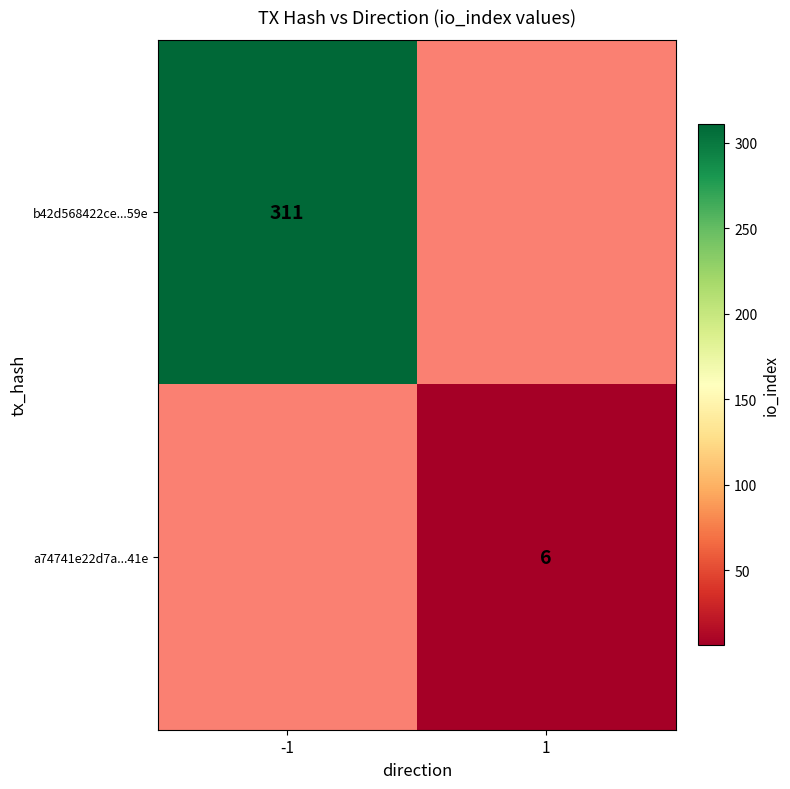

The value of b42d568422ce...59e at -1 is 158. True or false?

False